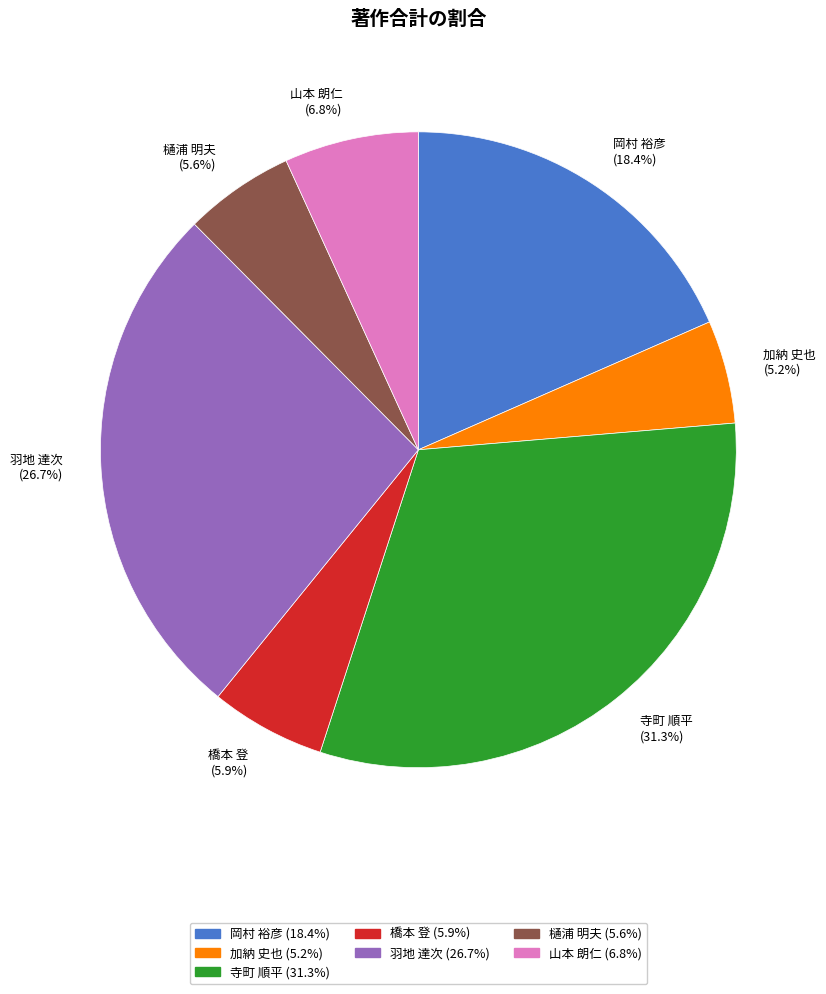

Count the number of slices in the pie.

7